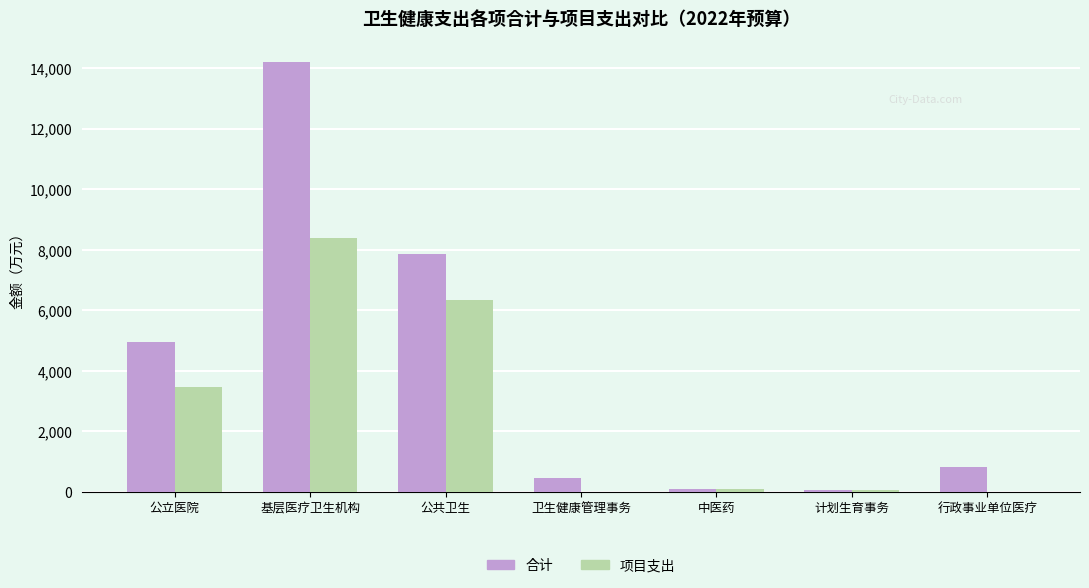

Is it true that 项目支出 equals 0.0 at 行政事业单位医疗?

True